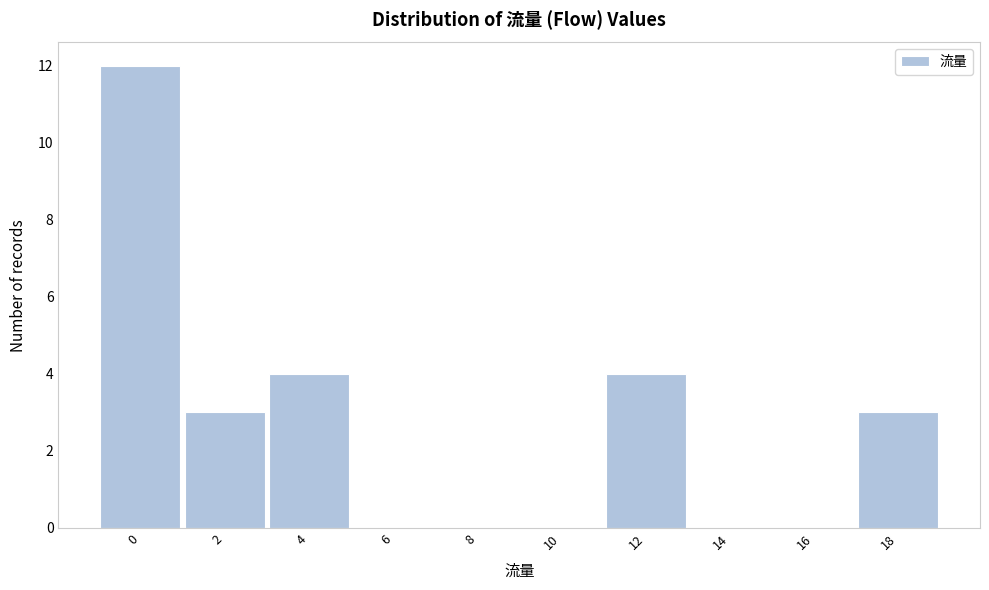

Reading left to right, list all the values displayed in this chart.

0=12	2=3	4=4	6=0	8=0	10=0	12=4	14=0	16=0	18=3